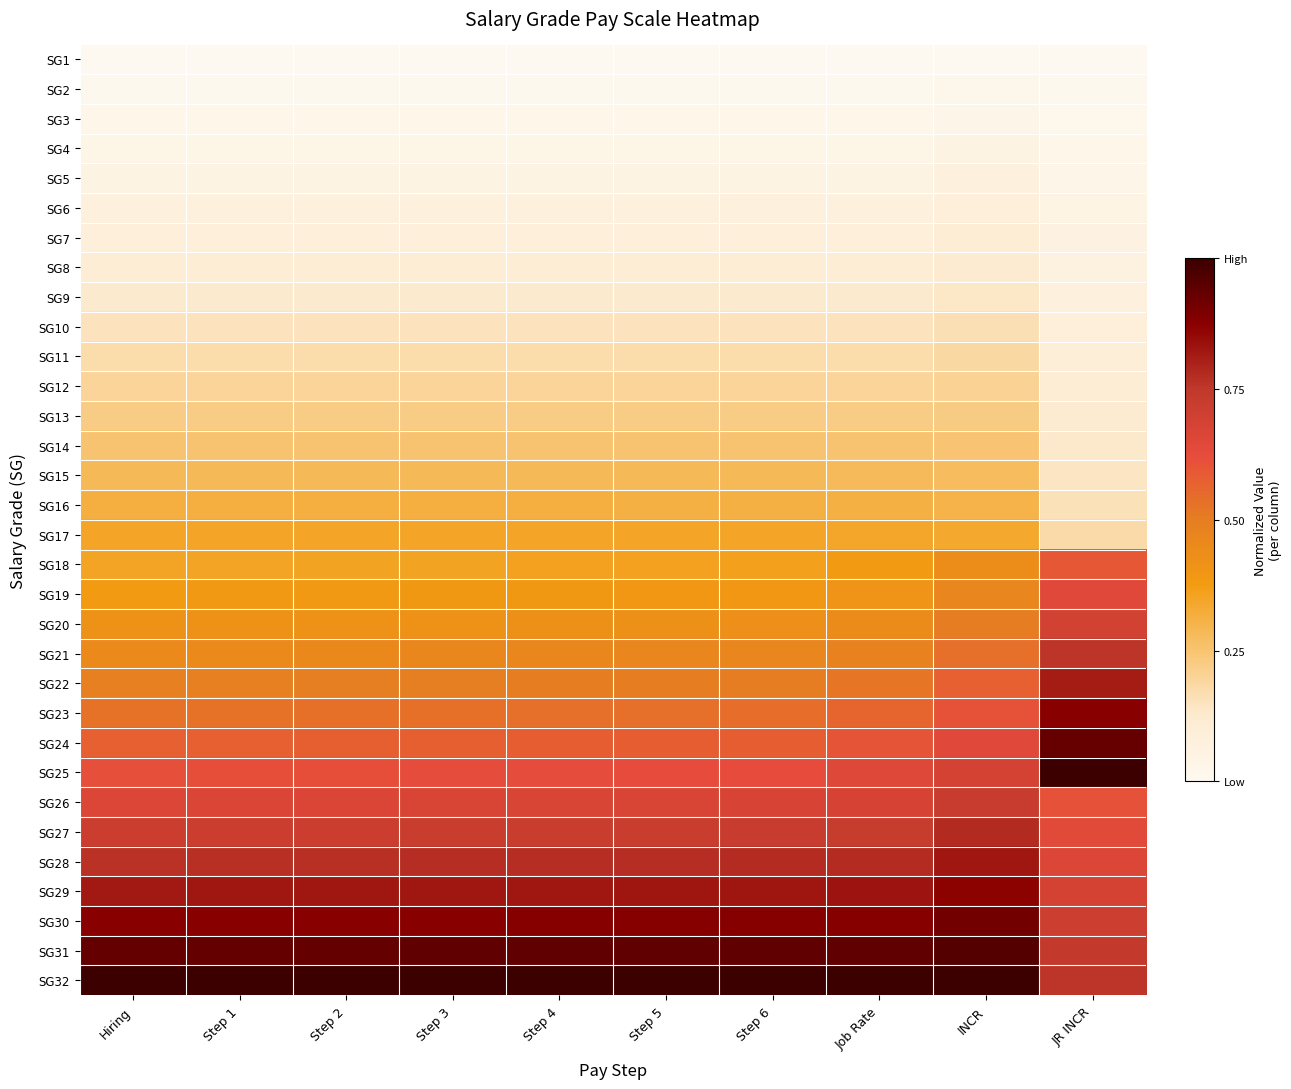

Which series has the largest total across all categories?

SG32